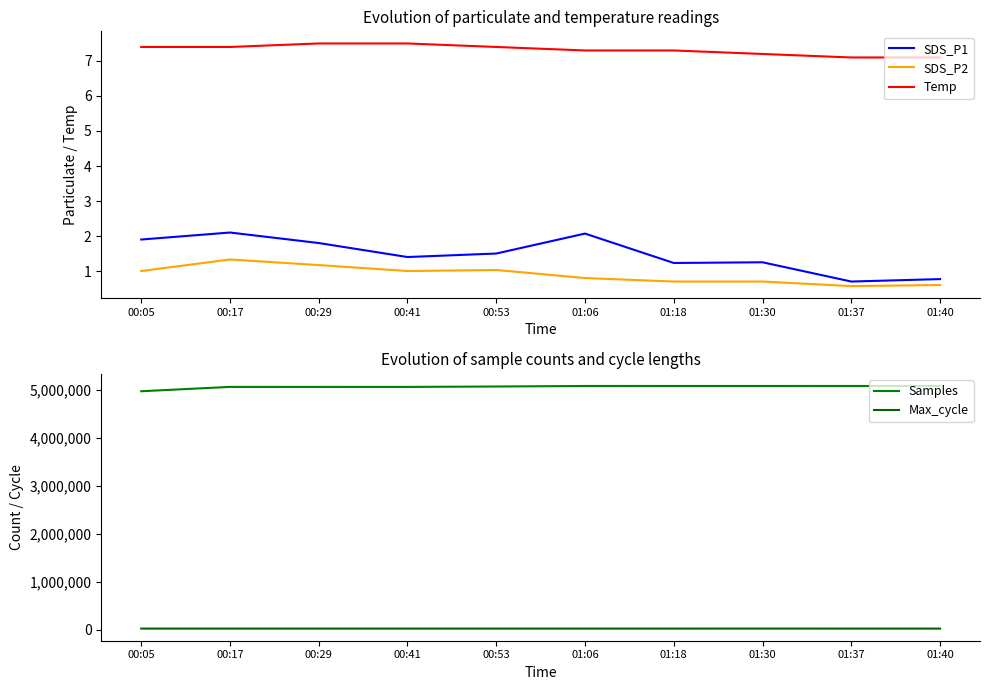

Reading left to right, extract all data points from this chart.

SDS_P1: 1.9	2.1	1.8	1.4	1.5	2.1	1.2	1.2	0.7	0.8
SDS_P2: 1.0	1.3	1.2	1.0	1.0	0.8	0.7	0.7	0.6	0.6
Temp: 7.4	7.4	7.5	7.5	7.4	7.3	7.3	7.2	7.1	7.1
Samples: 4965095.0	5055651.0	5055471.0	5055260.0	5063847.0	5074666.0	5075073.0	5075070.0	5074662.0	5074377.0
Max_cycle: 20011.0	20024.0	20032.0	20040.0	20036.0	20047.0	20041.0	20396.0	20041.0	20055.0